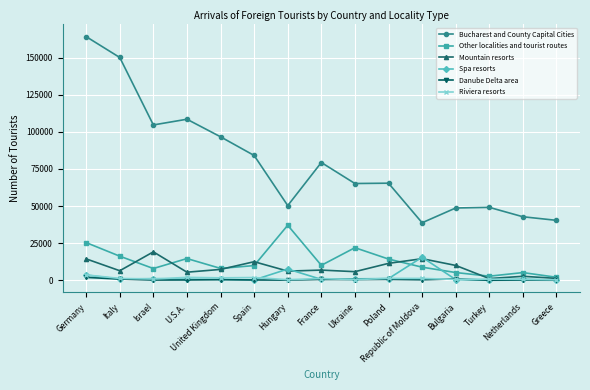

Is the value of Riviera resorts at France greater than the value of Bucharest and County Capital Cities at Israel?

No